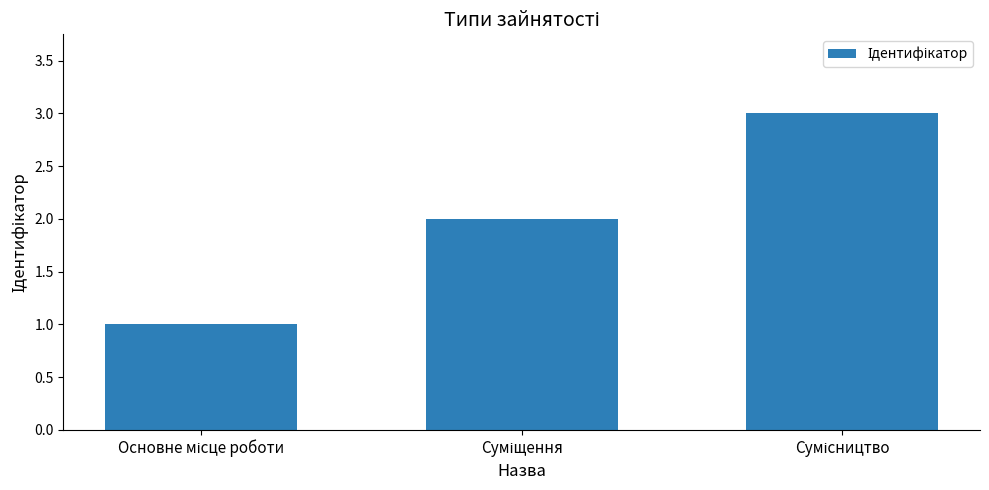

What is the maximum value shown in the chart?

3